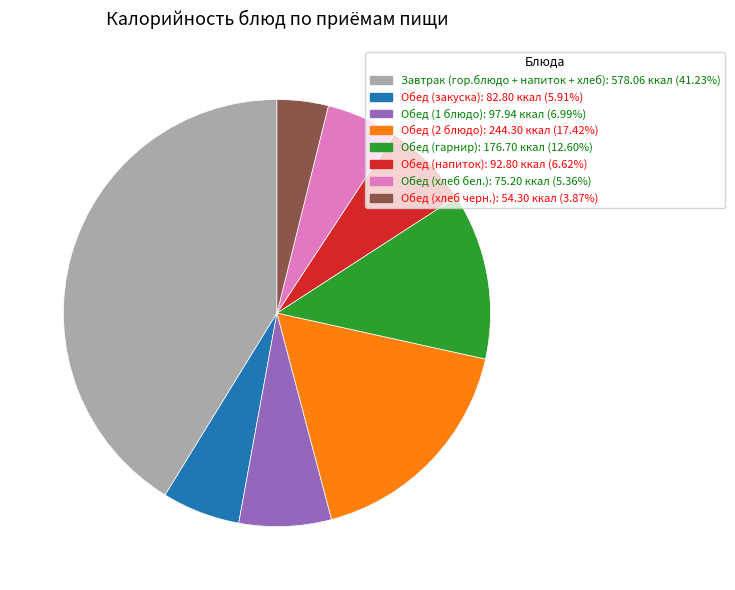

Do Обед (закуска) and Завтрак (гор.блюдо + напиток + хлеб) together represent more than half of the pie?

No